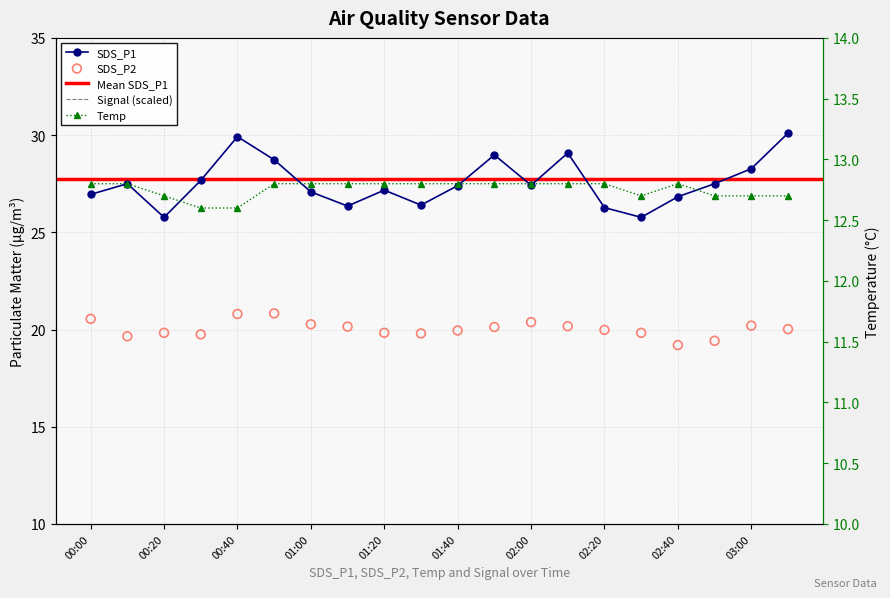

Which series has the widest spread of Y values?

SDS_P1